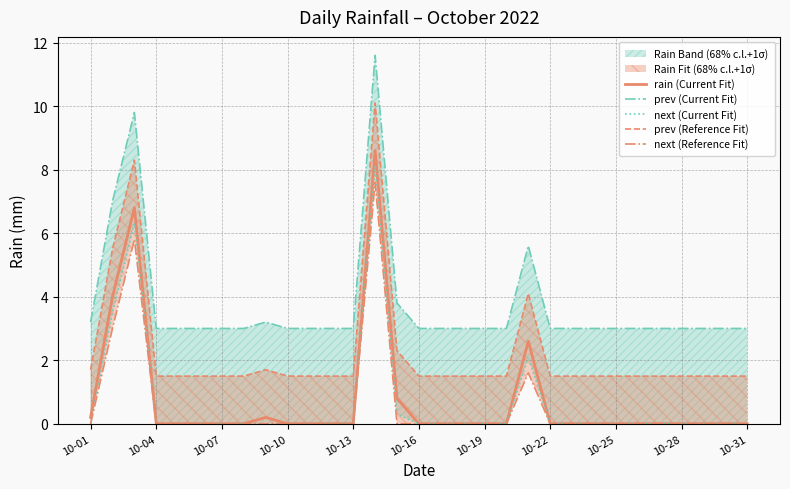

True or false: next (Reference Fit) and rain (Current Fit) cross at least once.

False